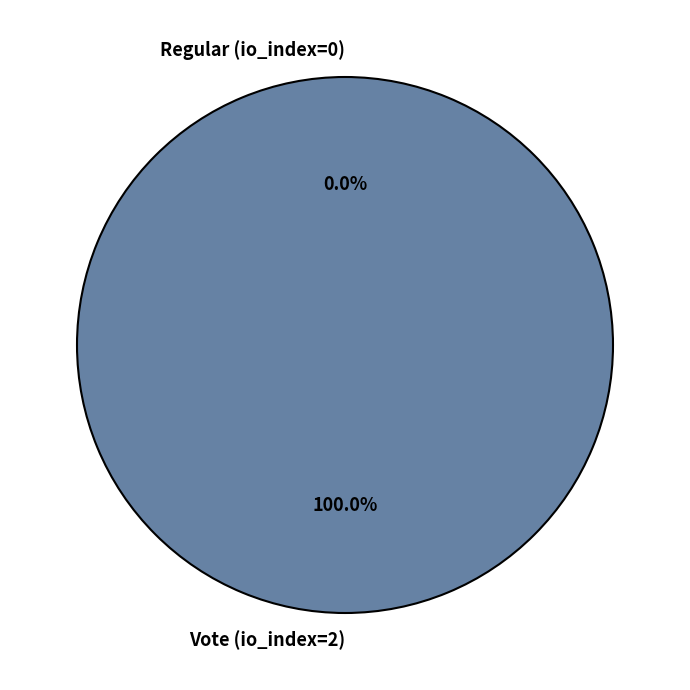

Which has a higher value, Regular (io_index=0) or Vote (io_index=2)?

Vote (io_index=2)